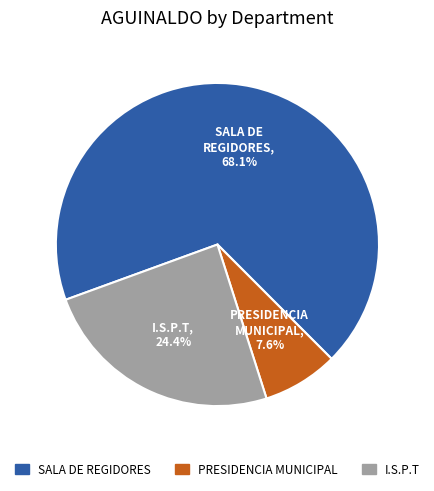

What portion of the pie excludes I.S.P.T?

75.6%